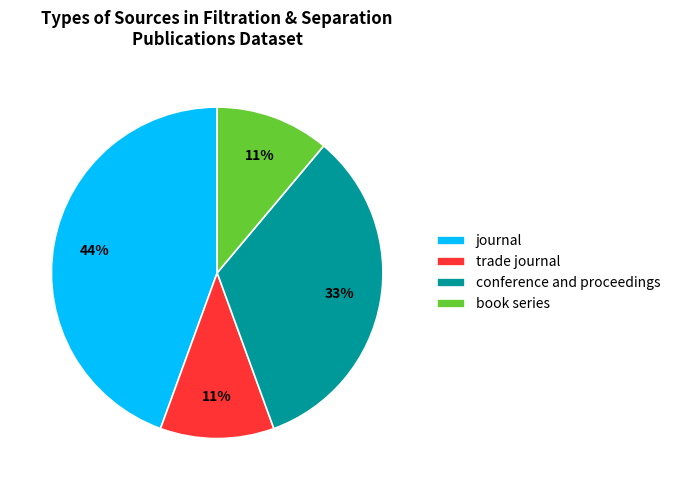

Between journal and conference and proceedings, which is larger?

journal